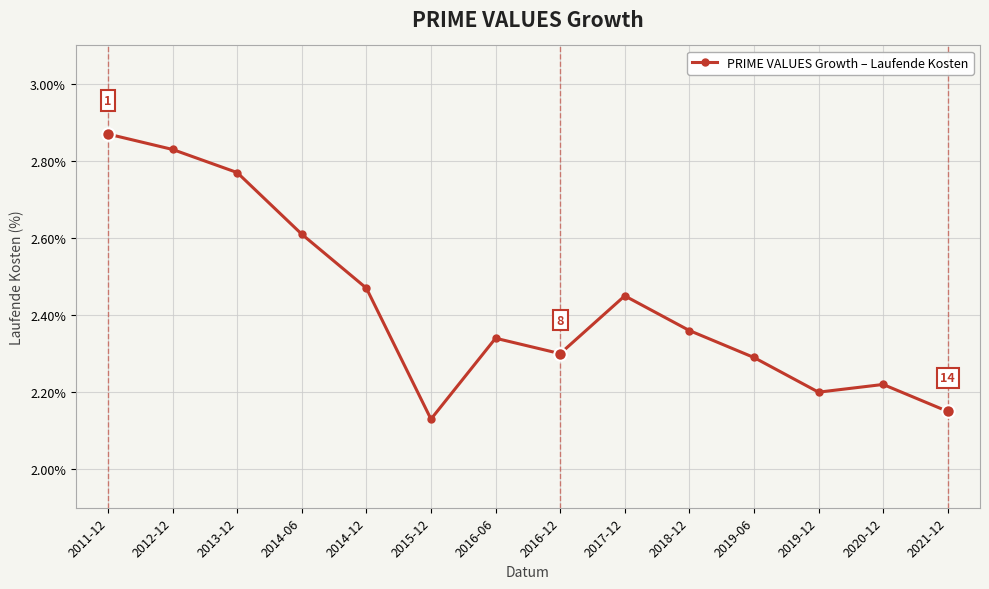

What is the ratio of the value at 2013-12 to the value at 2020-12?

1.2